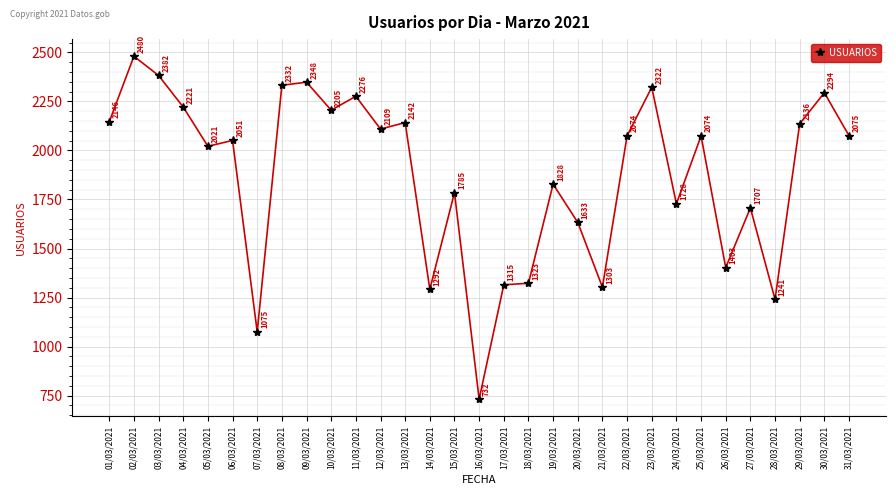

Read the value at 31/03/2021.

2075